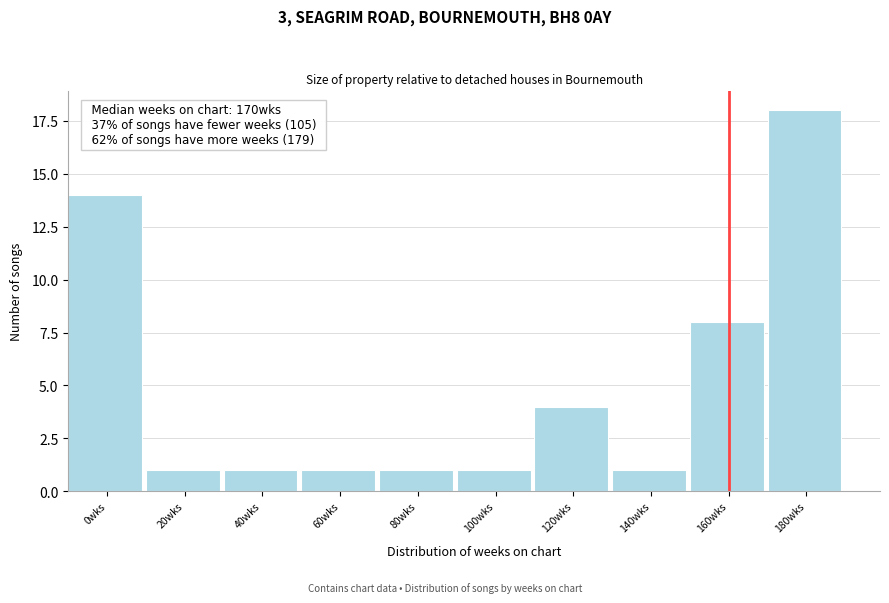

Reading right to left, transcribe all the data shown in this chart.

18	8	1	4	1	1	1	1	1	14